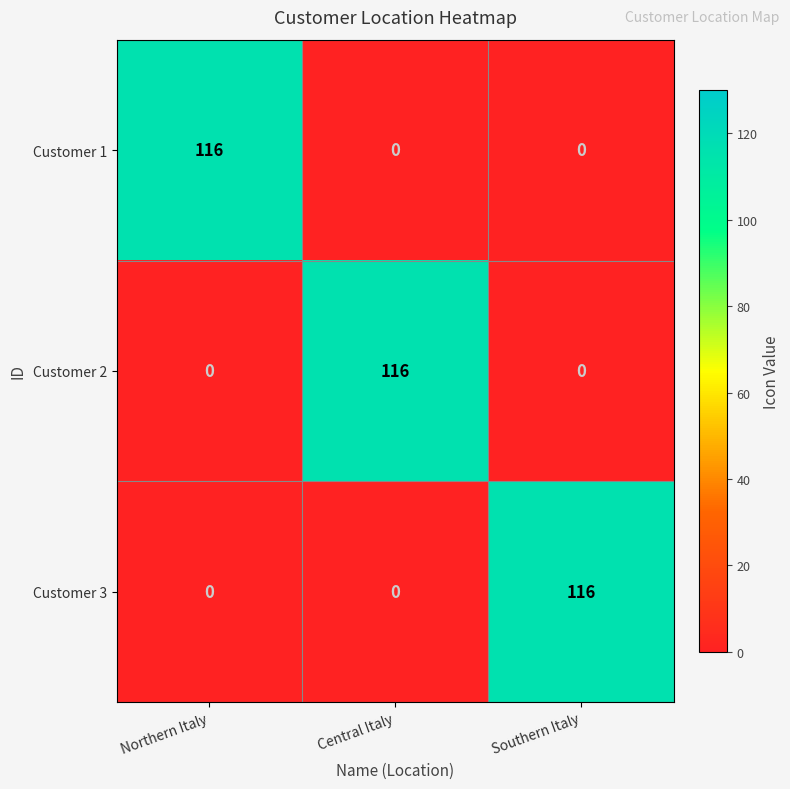

What is the difference between the maximum and minimum values in the Customer 3 series?

116